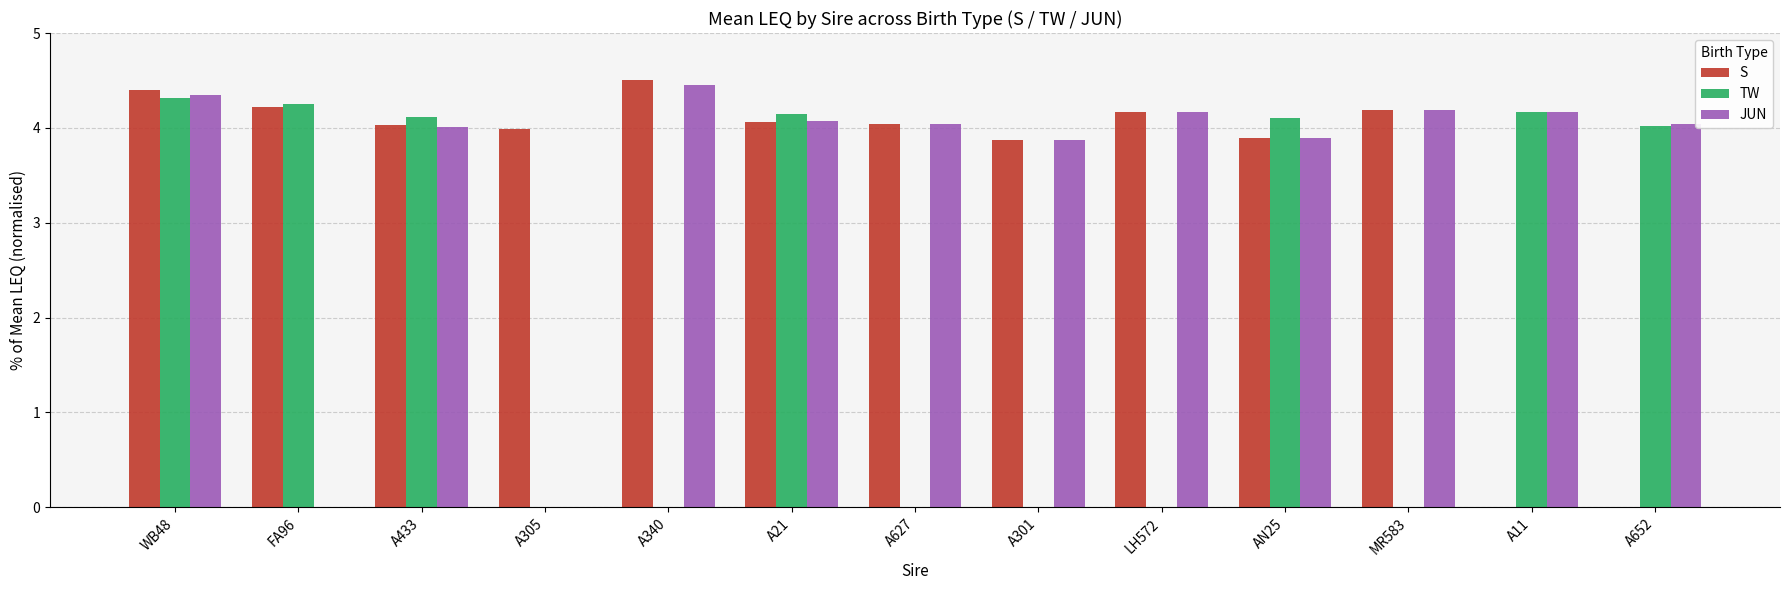

What is the sum of all TW values?

29.1